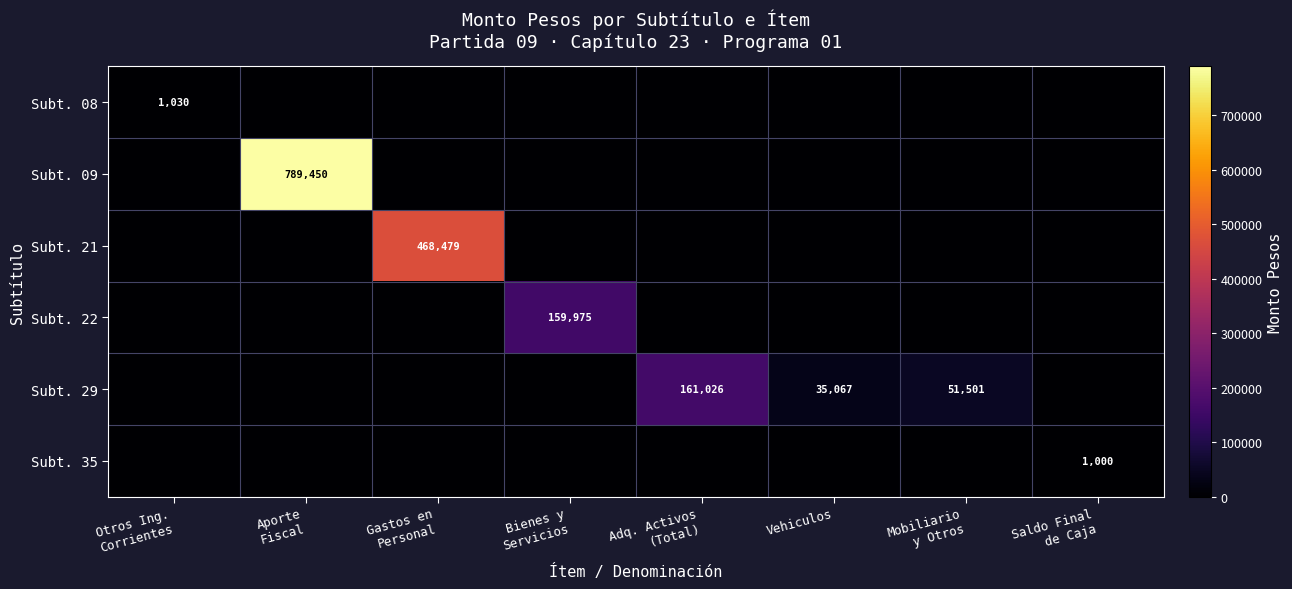

At how many categories does at least one series exceed 122134?

4